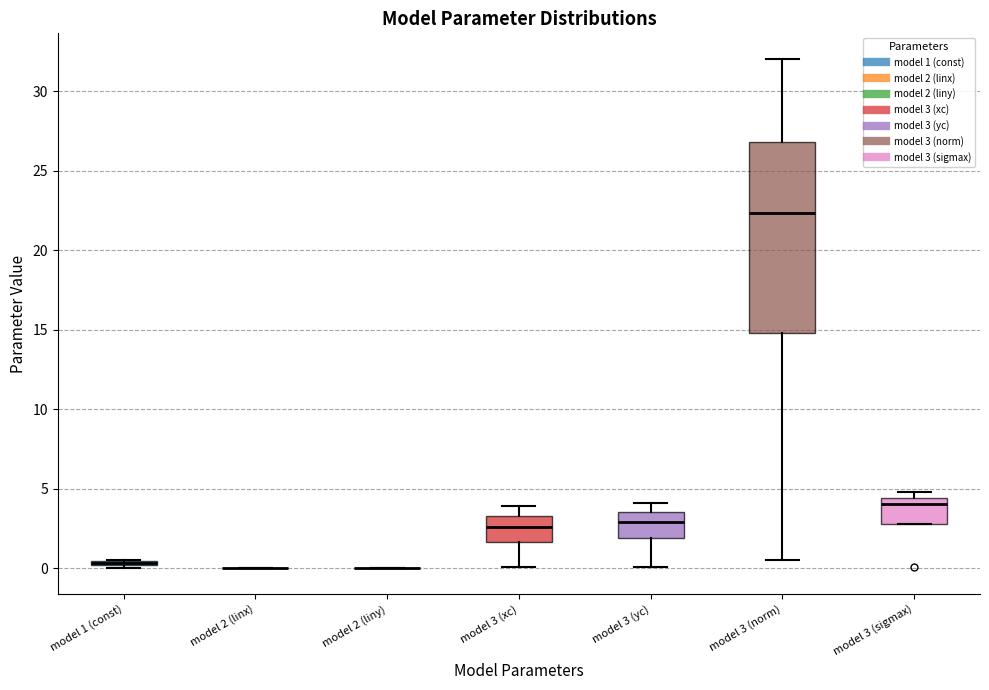

Reading left to right, transcribe this box plot: for each box, give where its median line is, the range the box spans, and where its two whiskers end, as read against the y-axis. The values are not printed on the chart, so give them approximately, as read against the axis.

model 1 (const): box collapsed to a line at 0.5, whiskers 0.0 to 0.5
model 2 (linx): box collapsed to a line at 0.0, whiskers 0.0 to 0.0
model 2 (liny): box collapsed to a line at 0.0, whiskers 0.0 to 0.0
model 3 (xc): median 2.5, box 1.5 to 3.5, whiskers 0.0 to 4.0
model 3 (yc): median 3.0, box 2.0 to 3.5, whiskers 0.0 to 4.0
model 3 (norm): median 22.5, box 15.0 to 27.0, whiskers 0.5 to 32.0
model 3 (sigmax): median 4.0, box 3.0 to 4.5, whiskers 3.0 to 5.0